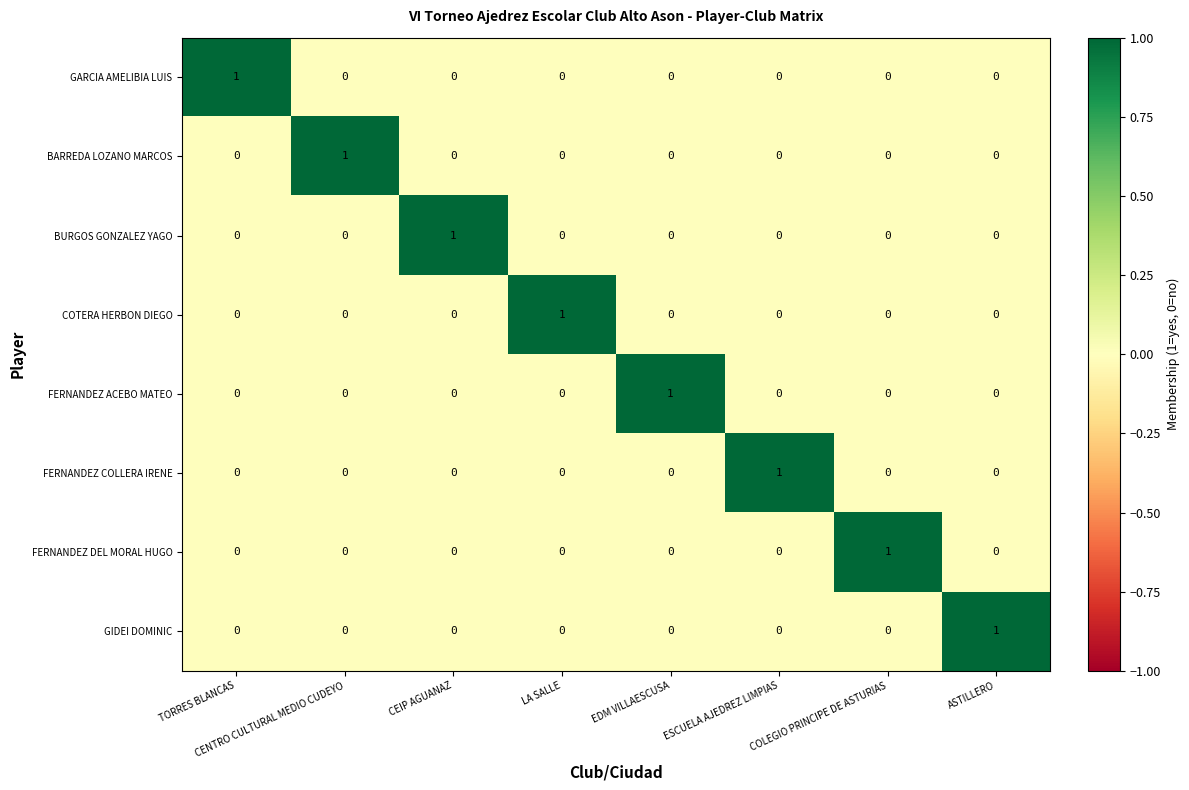

How many series are shown in this chart?

8